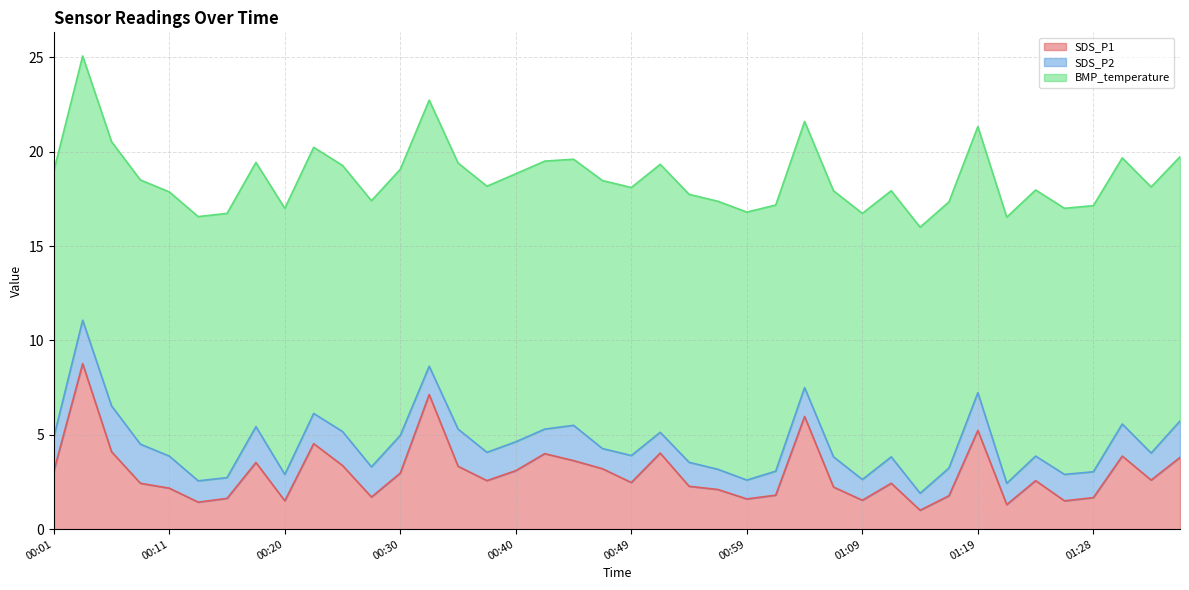

How many data points in SDS_P2 are less than 1?

1